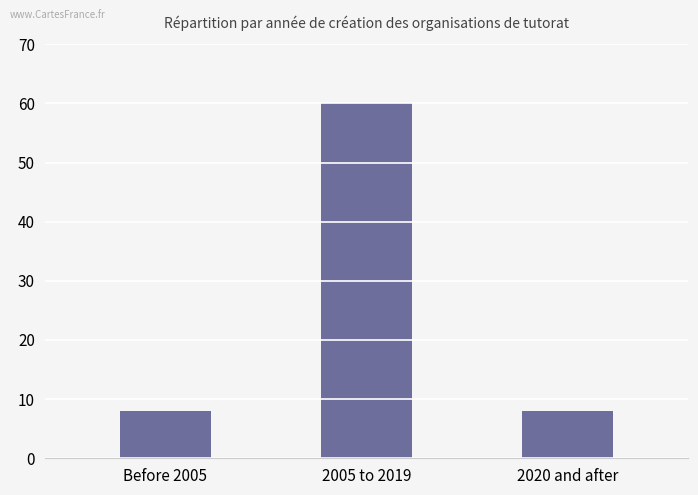

What is the change in value from Before 2005 to 2005 to 2019?

+52